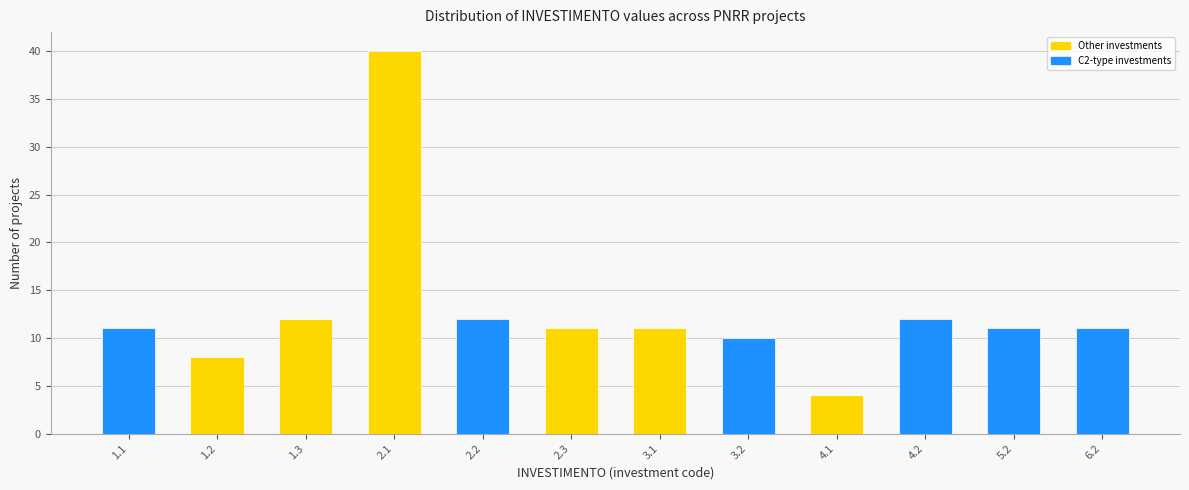

Reading left to right, list all the values displayed in this chart.

1.1=11	1.2=8	1.3=12	2.1=40	2.2=12	2.3=11	3.1=11	3.2=10	4.1=4	4.2=12	5.2=11	6.2=11